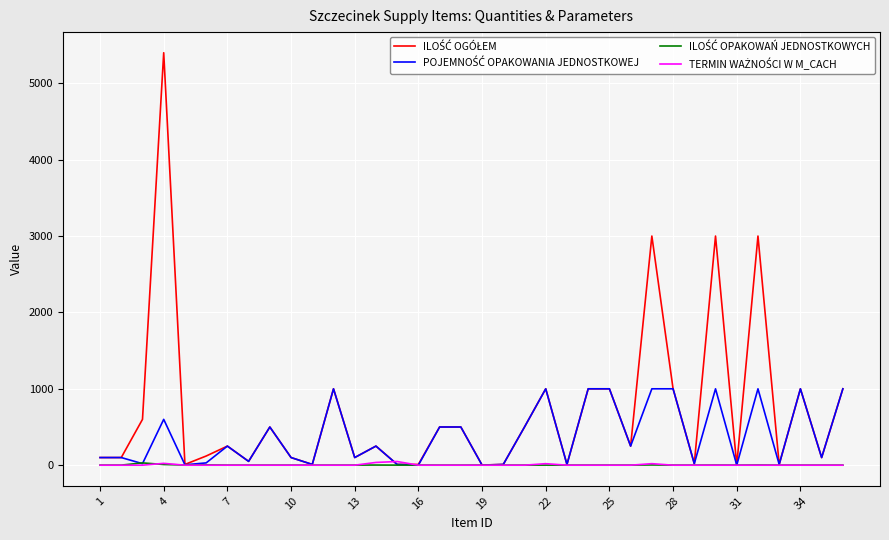

What is the greatest value displayed?

5400